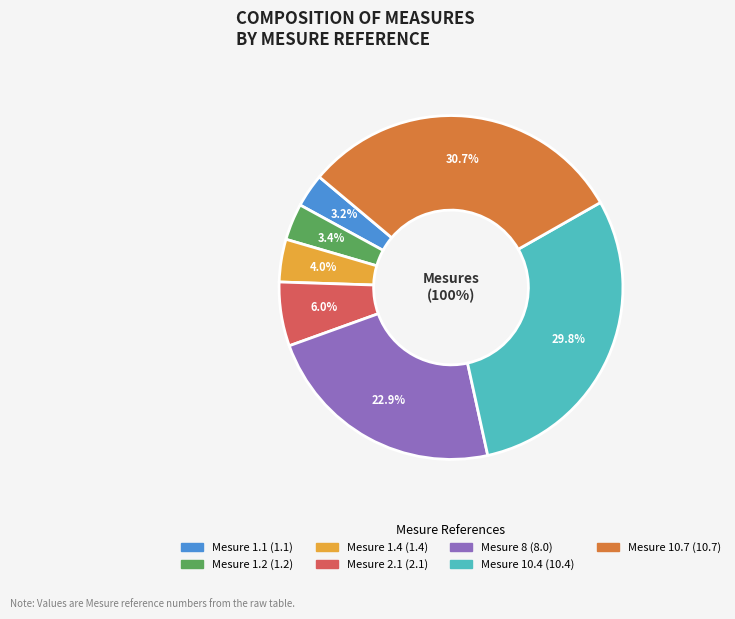

True or false: 1.4 accounts for 13% of the total.

False